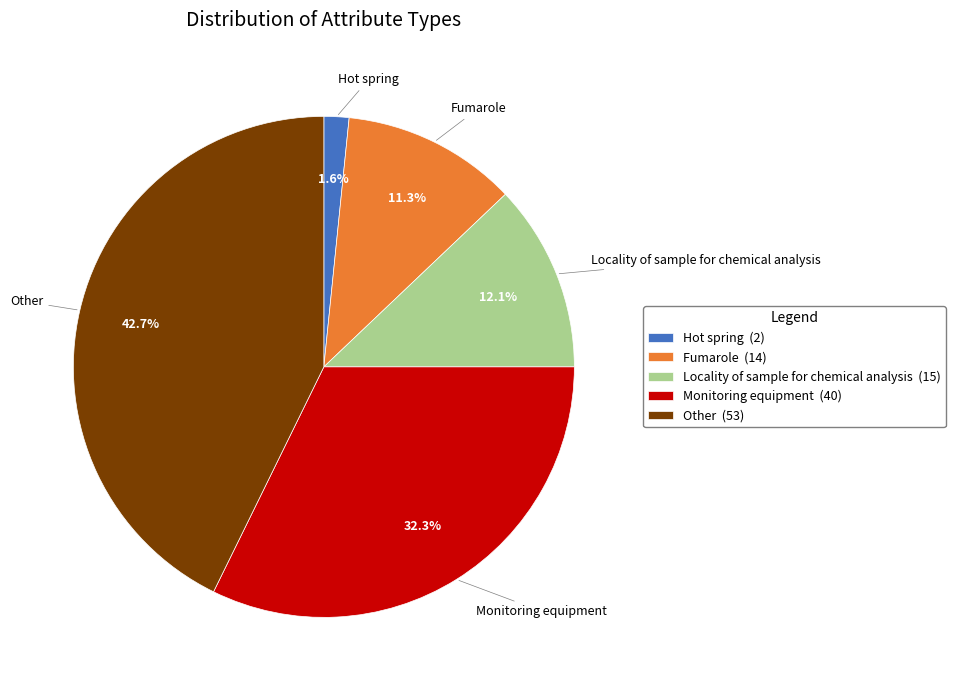

Does Fumarole represent more than half of the total?

No